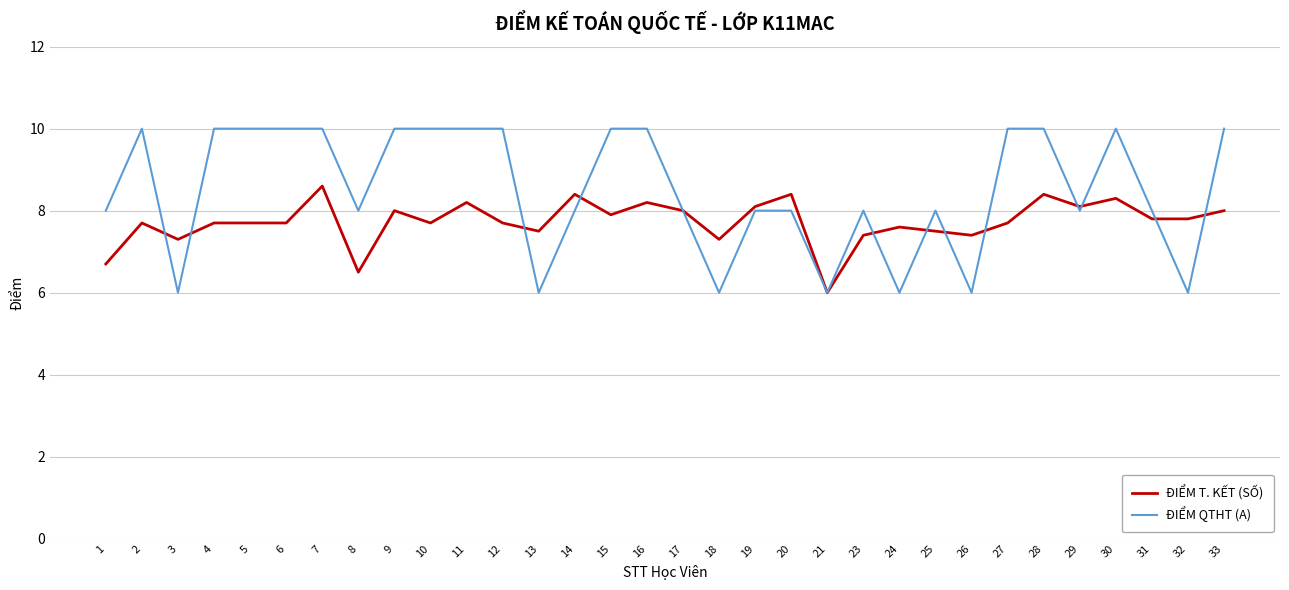

Between 4 and 25, which series saw the biggest shift?

ĐIỂM QTHT (A)